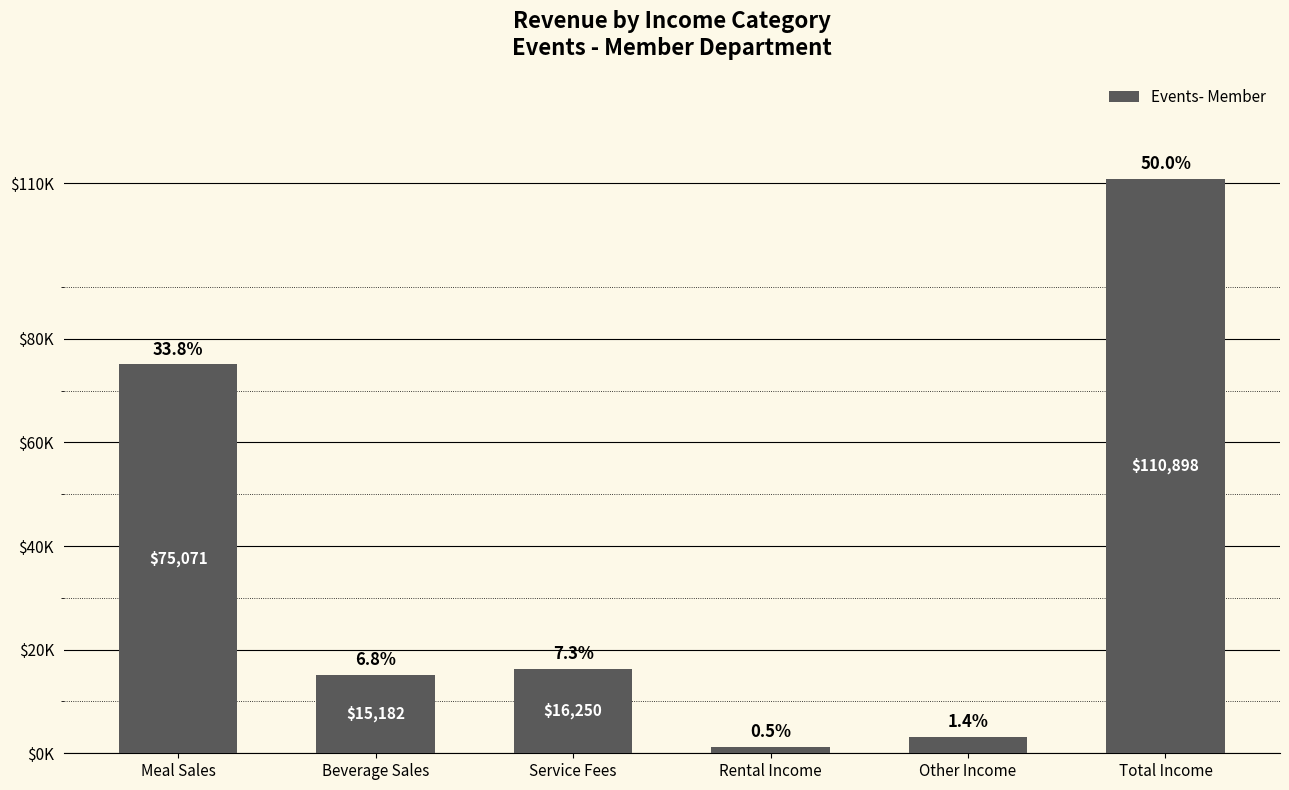

Reading left to right, transcribe all the data shown in this chart.

Meal Sales=75071	Beverage Sales=15182	Service Fees=16250	Rental Income=1200	Other Income=3195	Total Income=110898